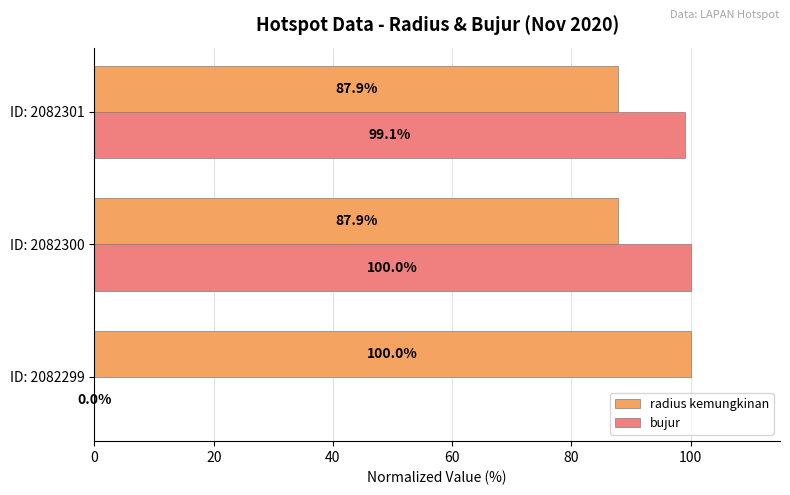

What is the highest value of the radius kemungkinan series?

100.0